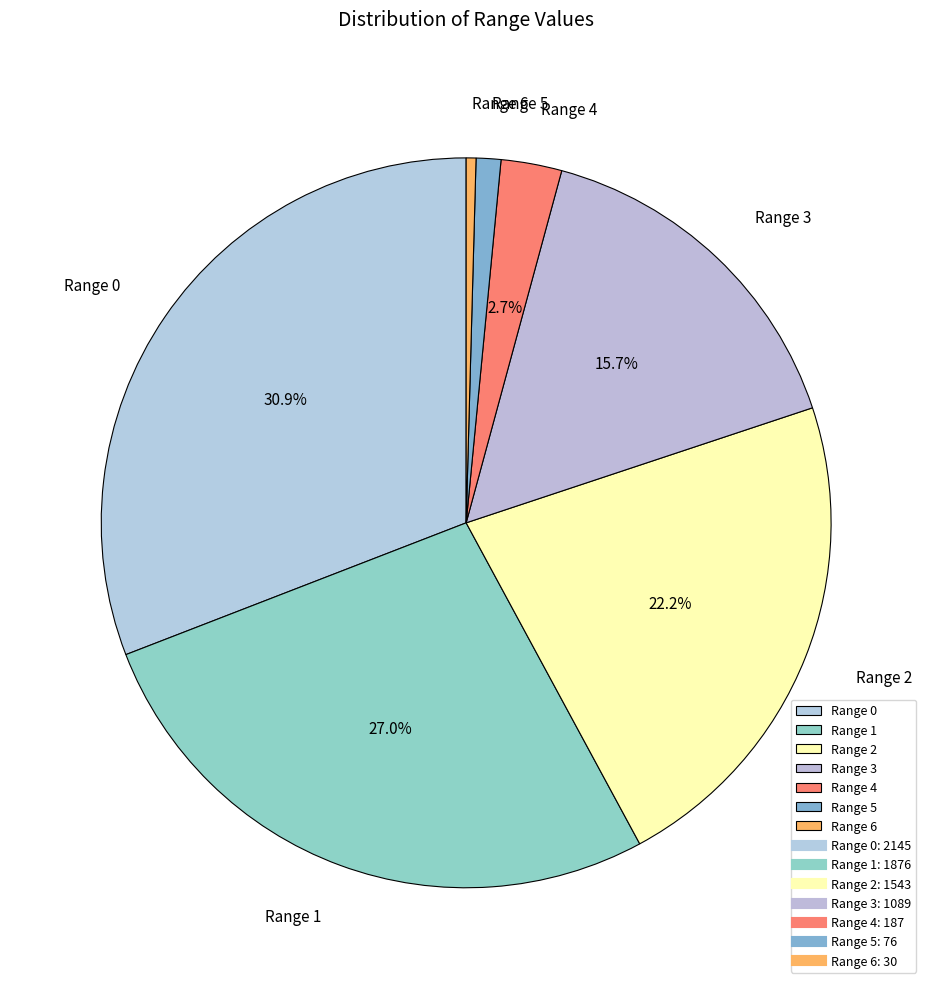

Between Range 5 and Range 0, which is larger?

Range 0